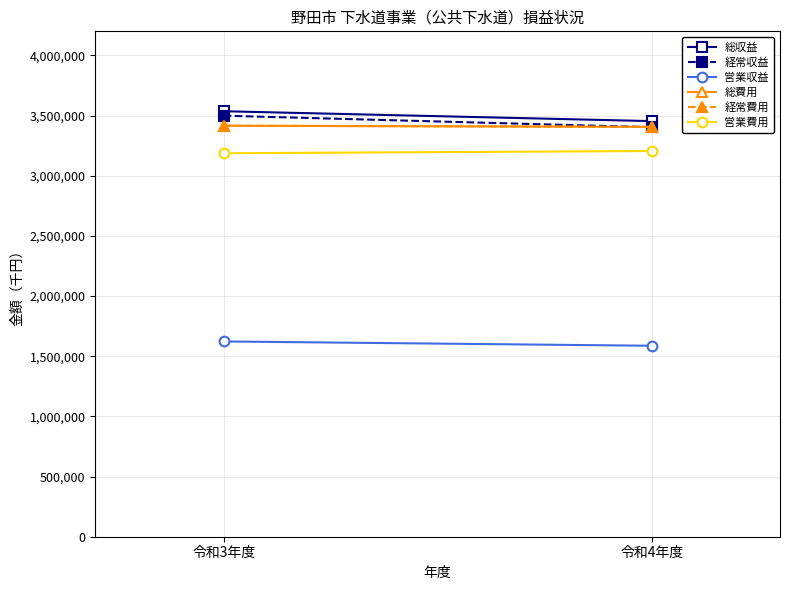

At how many categories does at least one series exceed 2314292?

2